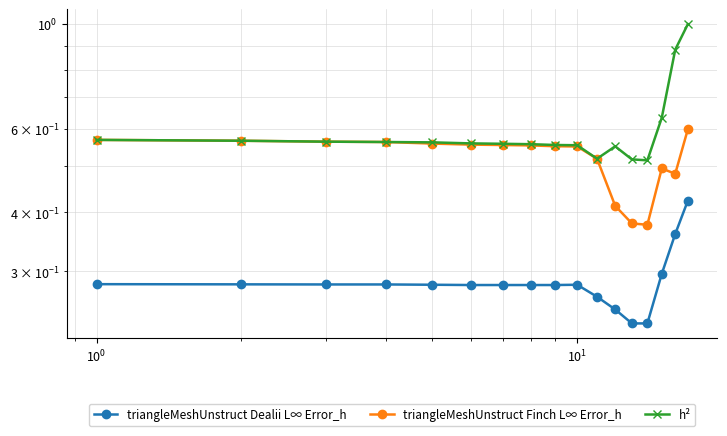

True or false: h² and triangleMeshUnstruct Finch L∞ Error_h intersect in this chart.

False